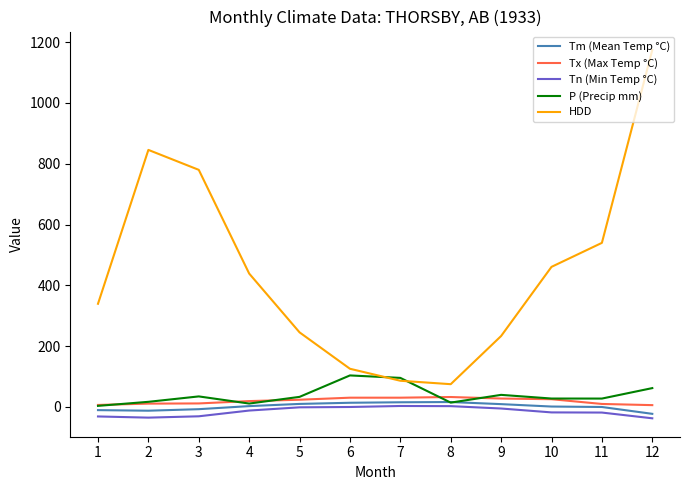

At how many categories does at least one series exceed 81?

11